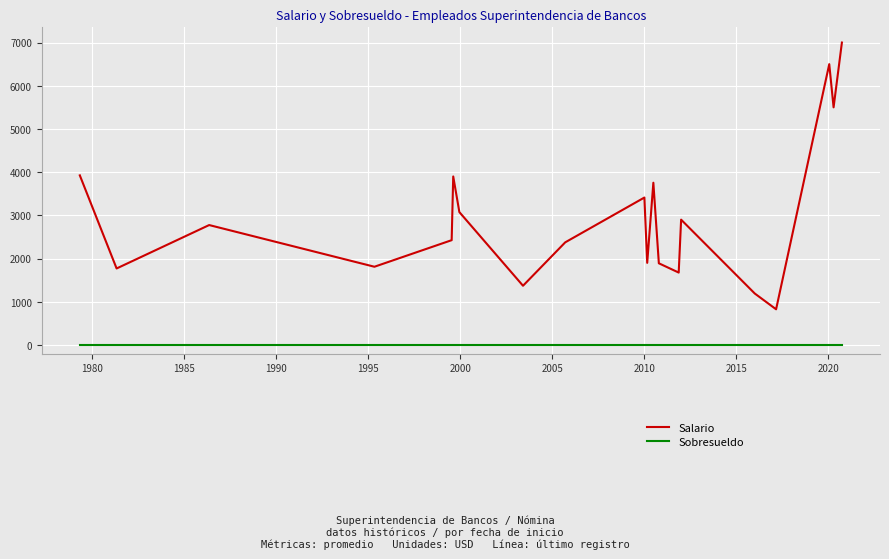

List the series in order of their peak value, highest first.

Salario, Sobresueldo